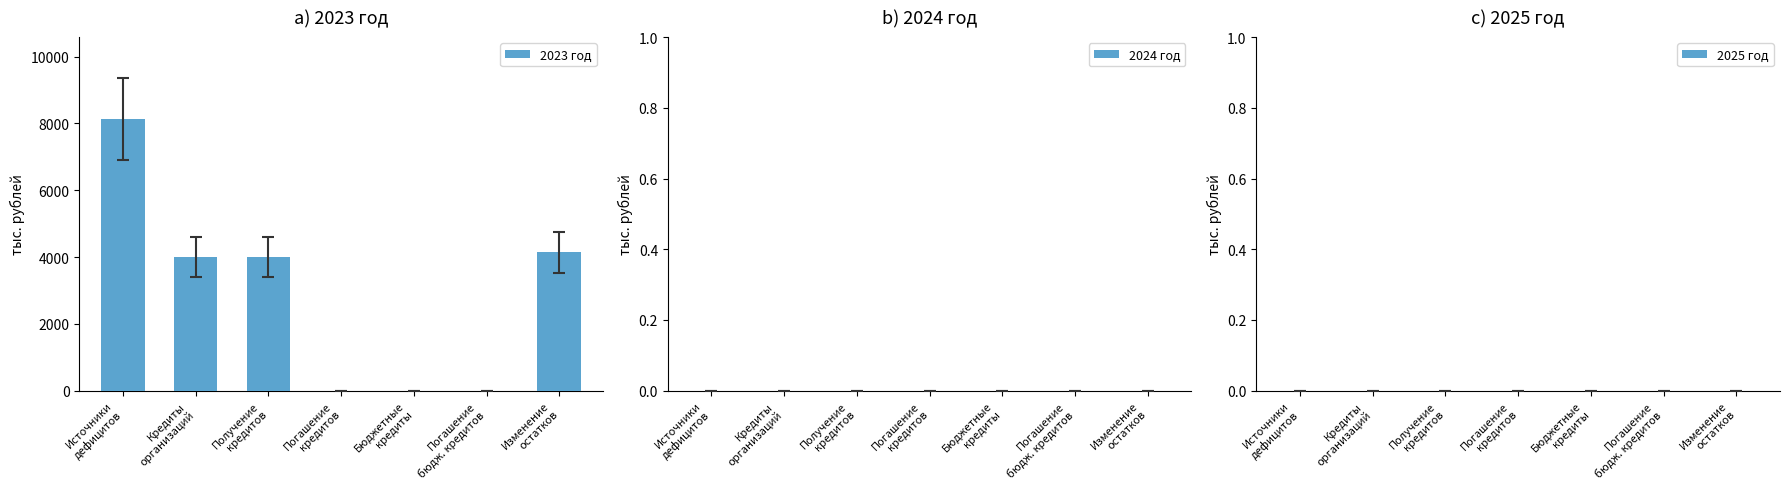

What is the sum of all values?

20272.8